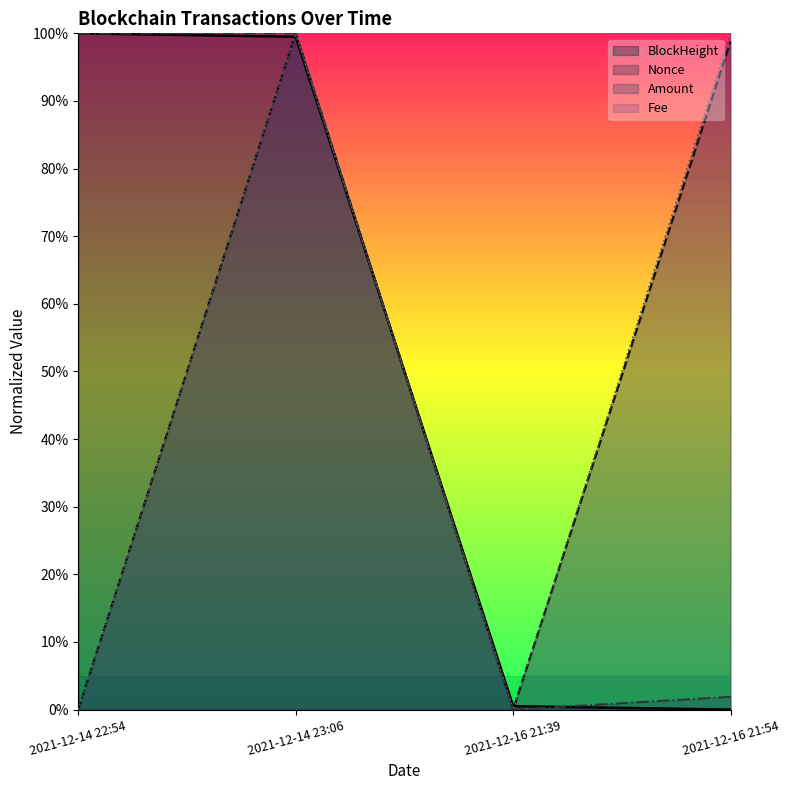

Read the Amount value at 2021-12-14 23:06.

100.0